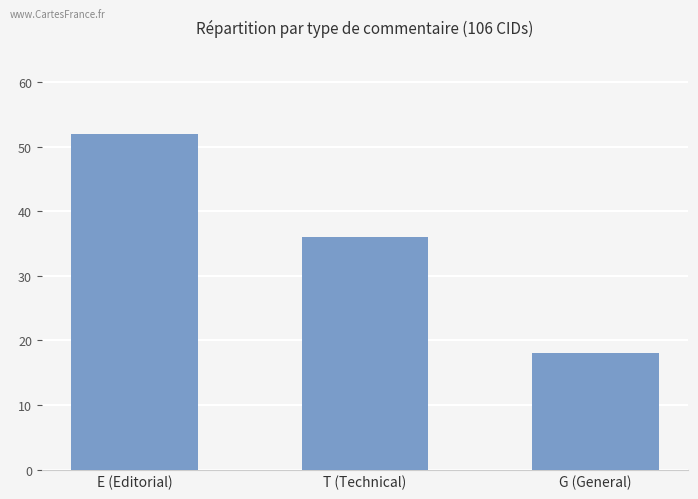

What is the average value?

35